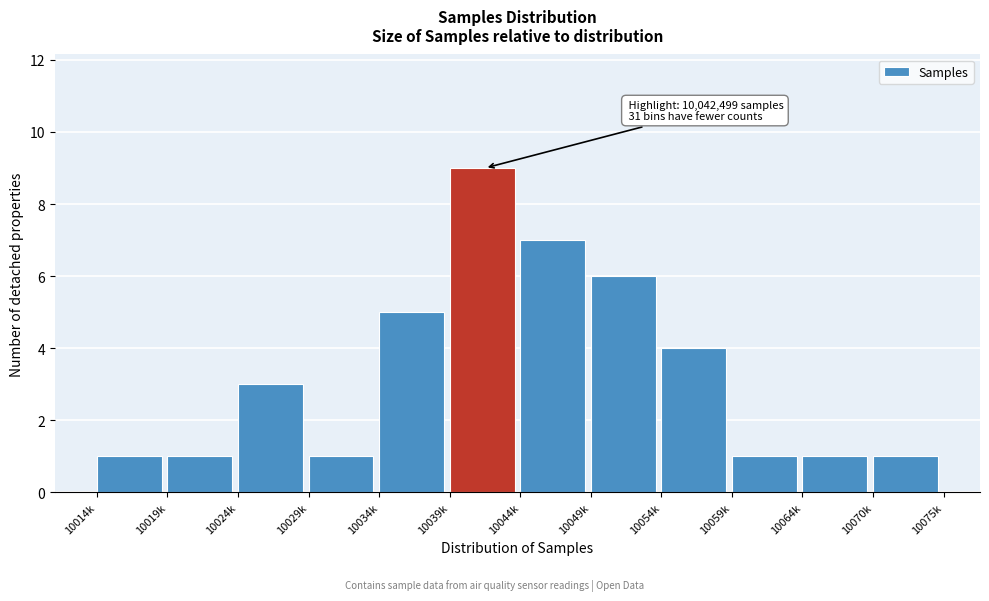

Reading left to right, transcribe all the data shown in this chart.

10014k=1	10019k=1	10024k=3	10029k=1	10034k=5	10039k=9	10044k=7	10049k=6	10054k=4	10059k=1	10064k=1	10070k=1